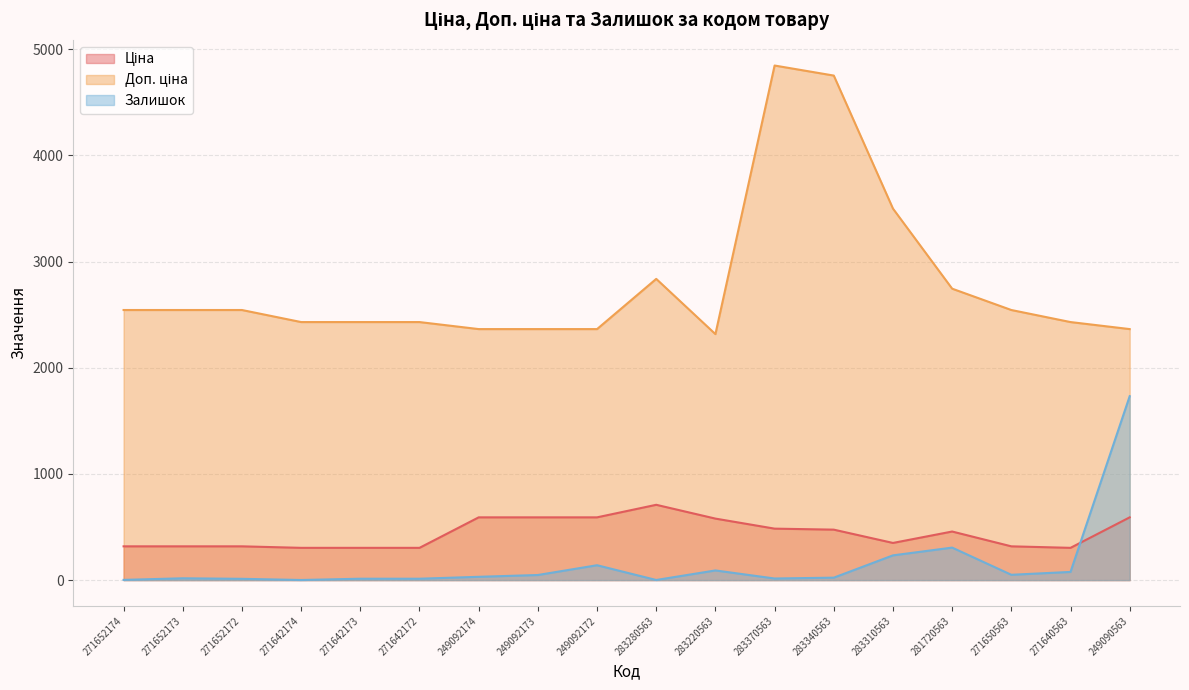

At which category does Доп. ціна reach its first local peak?

283280563